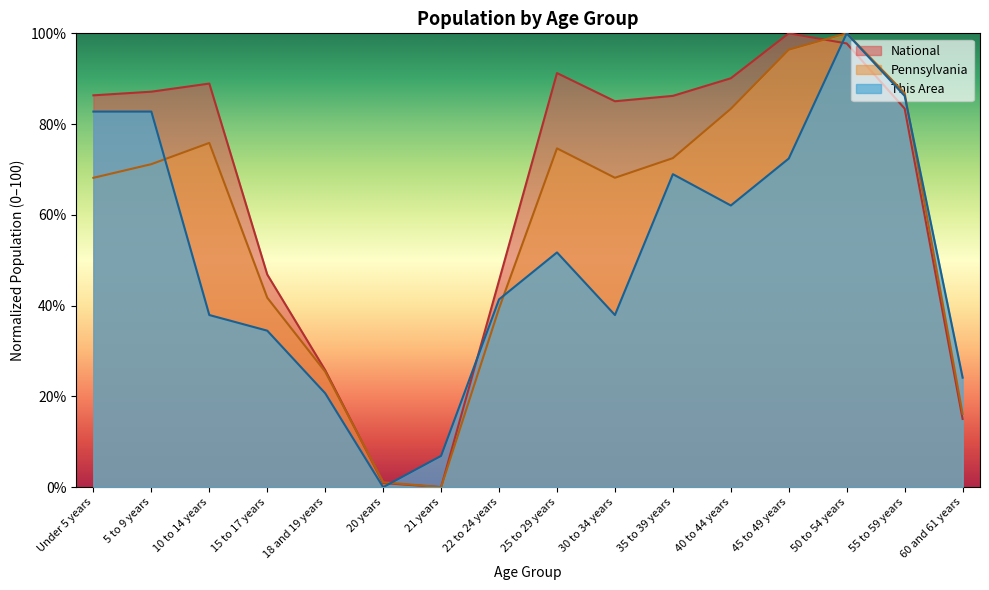

After their last crossing, which series has the higher values: National or This Area?

This Area